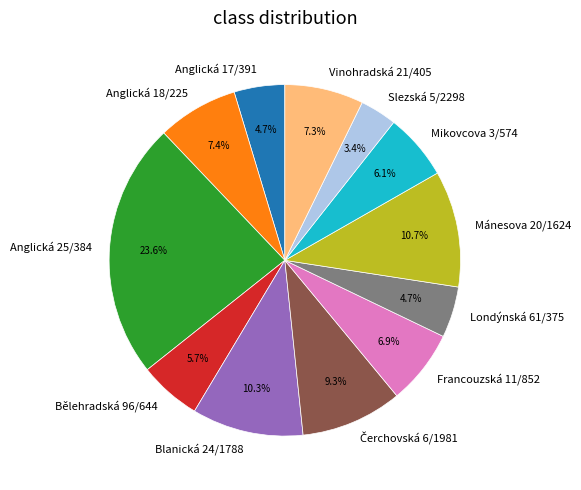

To the nearest percent, what is the difference between the Francouzská 11/852 and Mikovcova 3/574 slice percentages?

1%